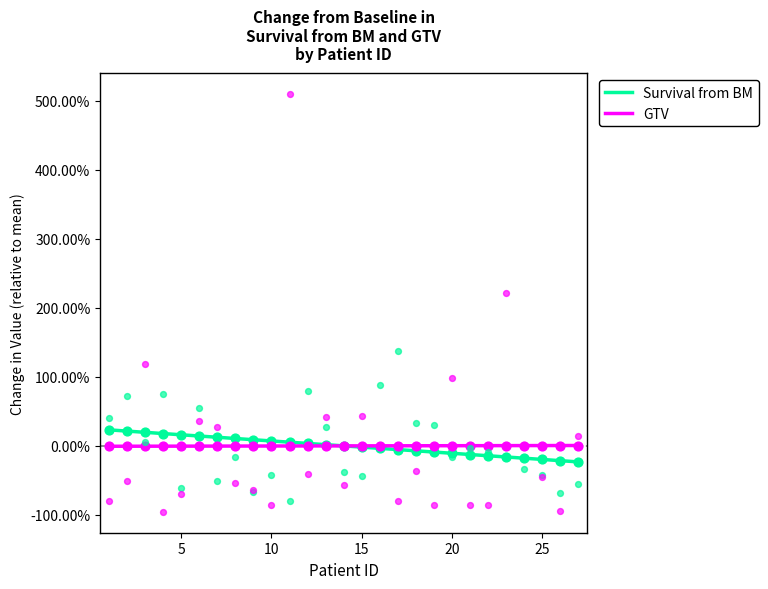

Which series has the largest Y range (max minus min)?

GTV